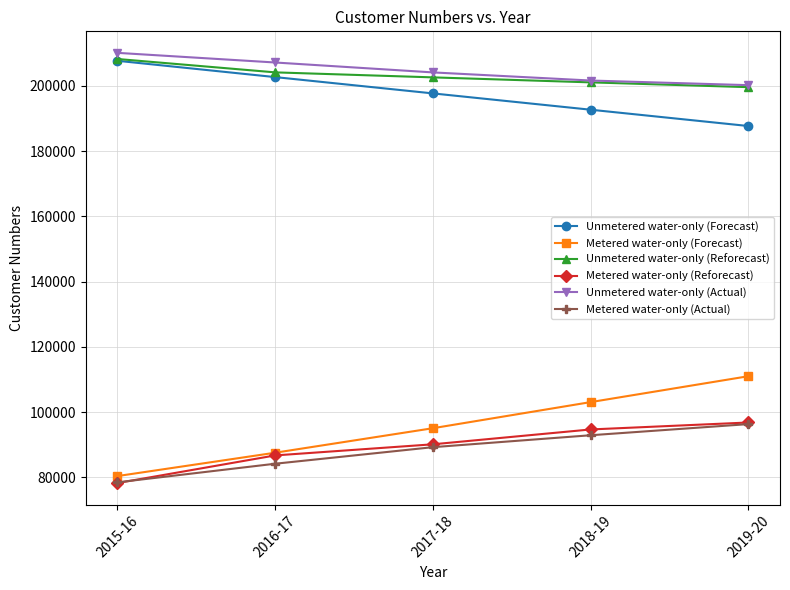

Rank the categories by Metered water-only (Forecast) value from lowest to highest.

2015-16, 2016-17, 2017-18, 2018-19, 2019-20